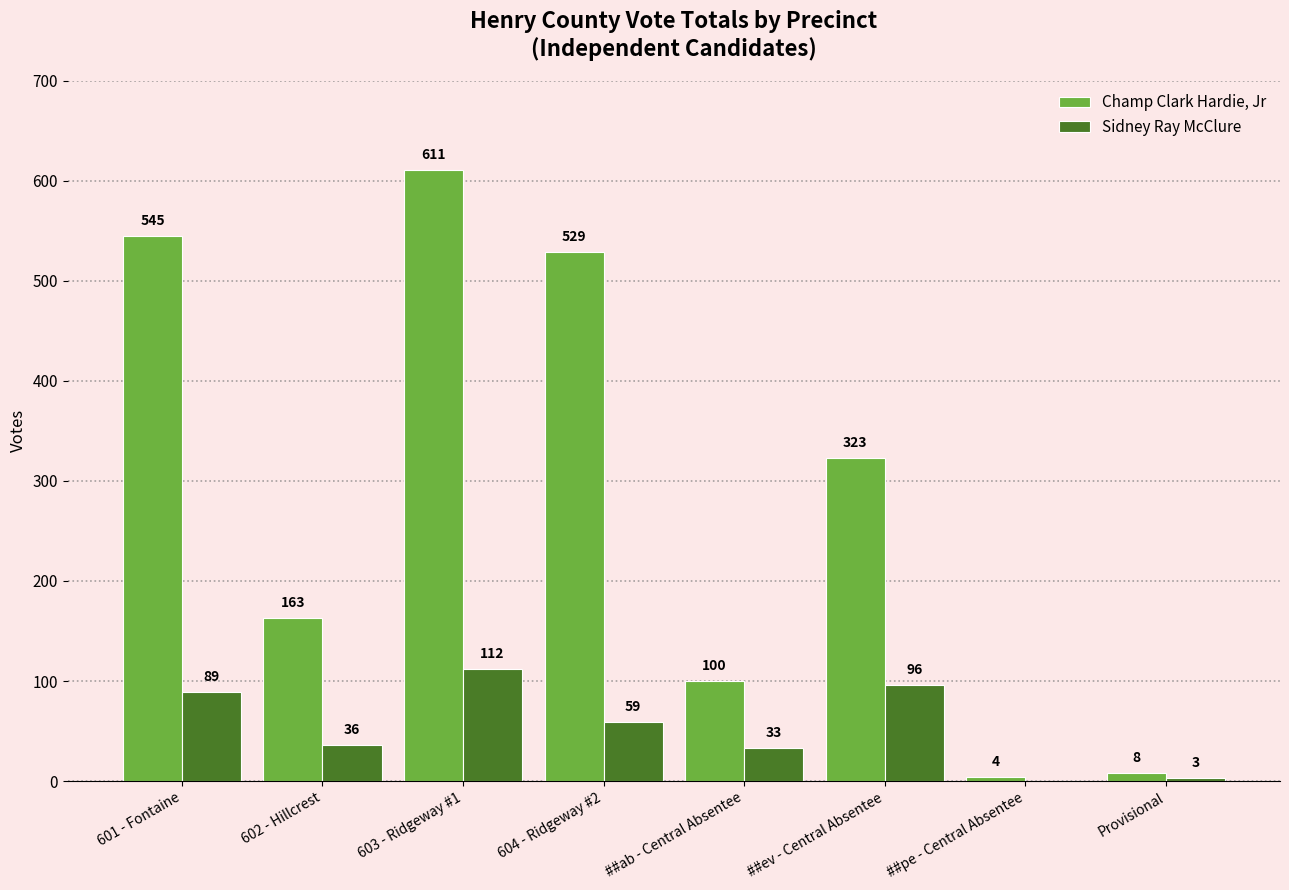

Count the number of data series in this chart.

2